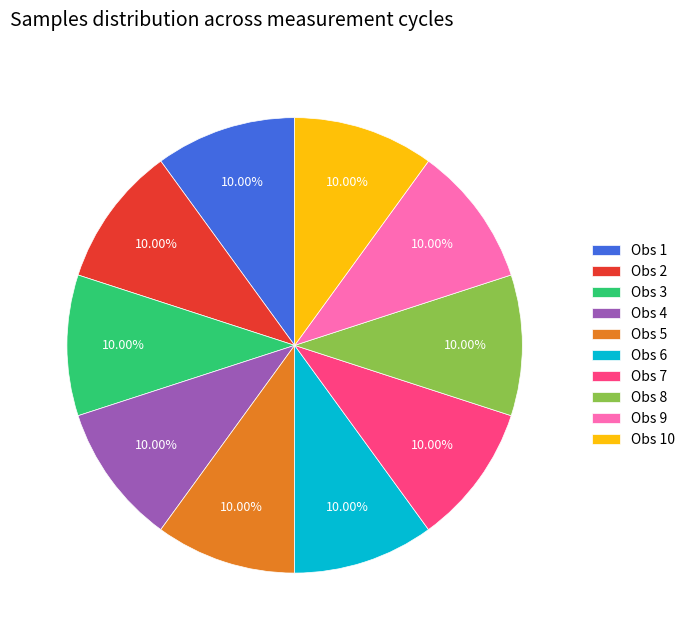

Does Obs 1 represent more than half of the total?

No